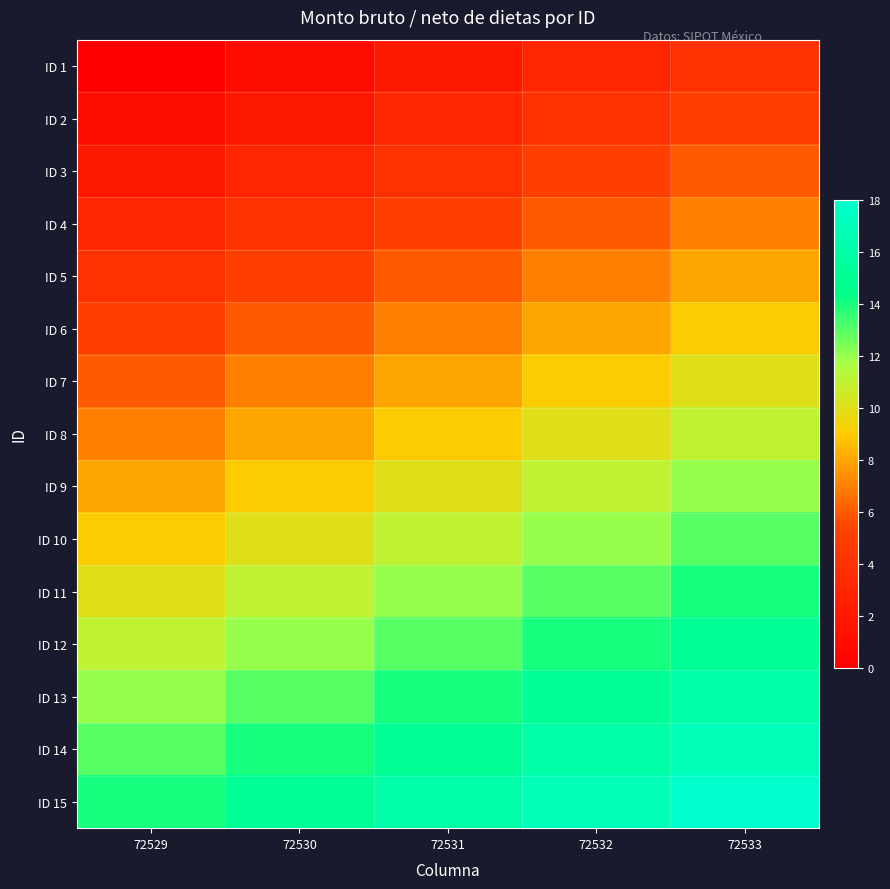

Rank the series by their maximum value, from highest to lowest.

ID 15, ID 14, ID 13, ID 12, ID 11, ID 10, ID 9, ID 8, ID 7, ID 6, ID 5, ID 4, ID 3, ID 2, ID 1